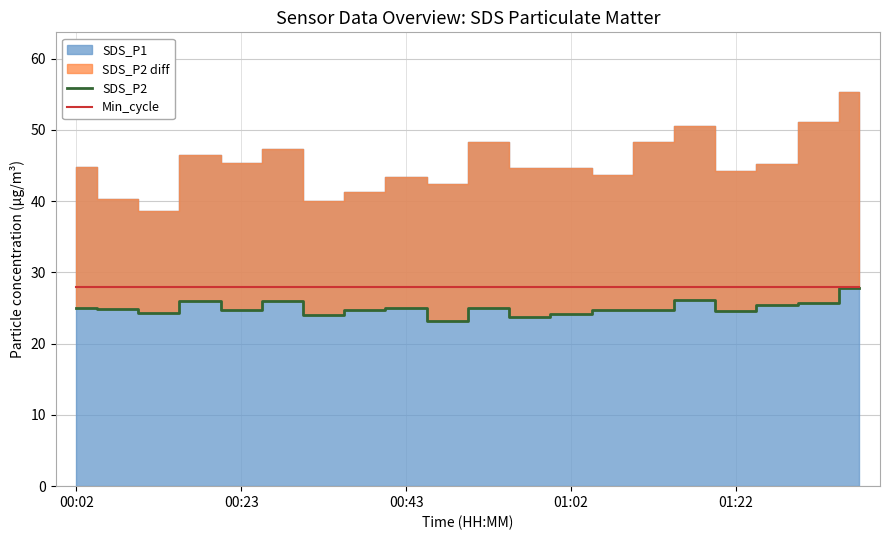

At which category is the sum across all series the highest?

19